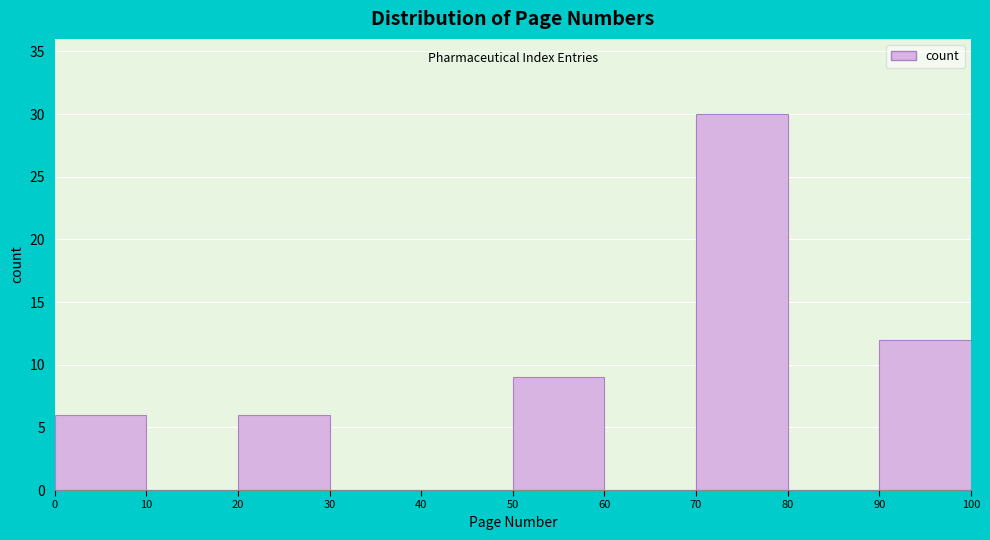

Reading left to right, list every bar in this chart as the range it spans on the x-axis followed by its height. The values are not printed on the chart, so give them approximately, as read against the axis.

0 to 10: 6
10 to 20: 0
20 to 30: 6
30 to 40: 0
40 to 50: 0
50 to 60: 9
60 to 70: 0
70 to 80: 30
80 to 90: 0
90 to 100: 12